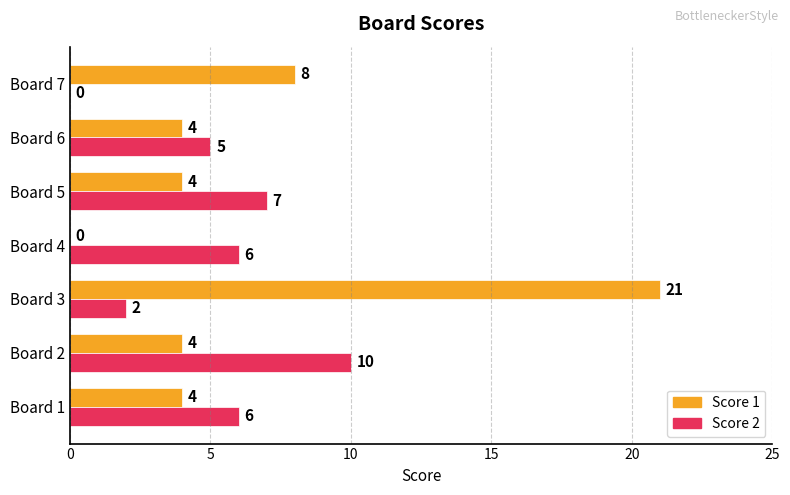

How many values in Score 1 are above zero?

6